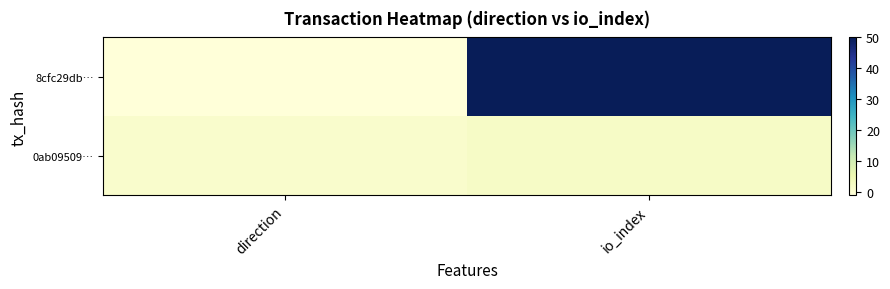

Rank the series by their maximum value, from lowest to highest.

0ab09509…, 8cfc29db…